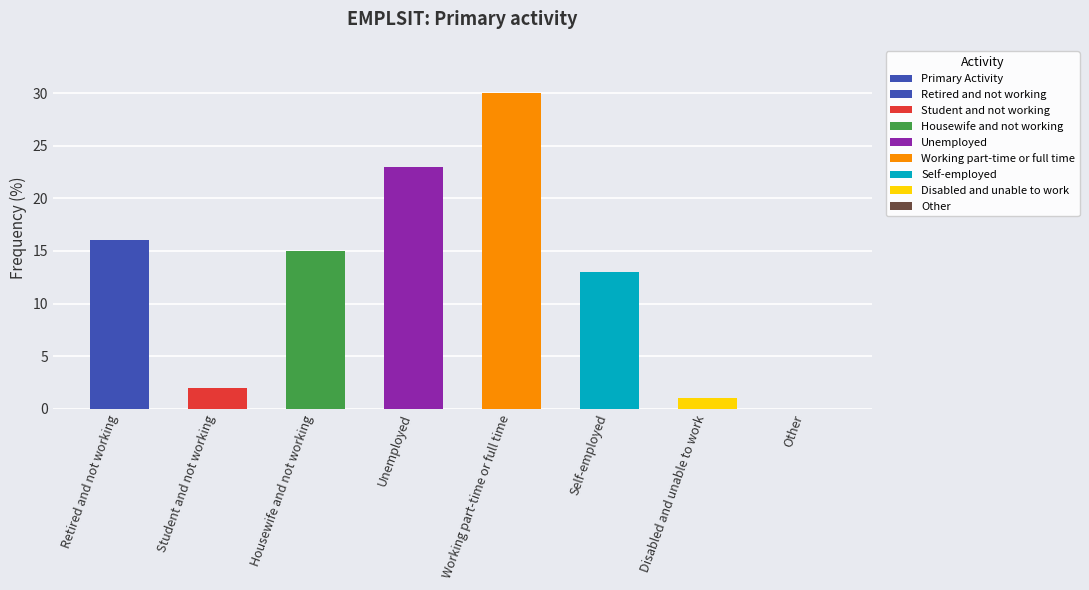

What is the label of the 5th bar from the right?

Unemployed